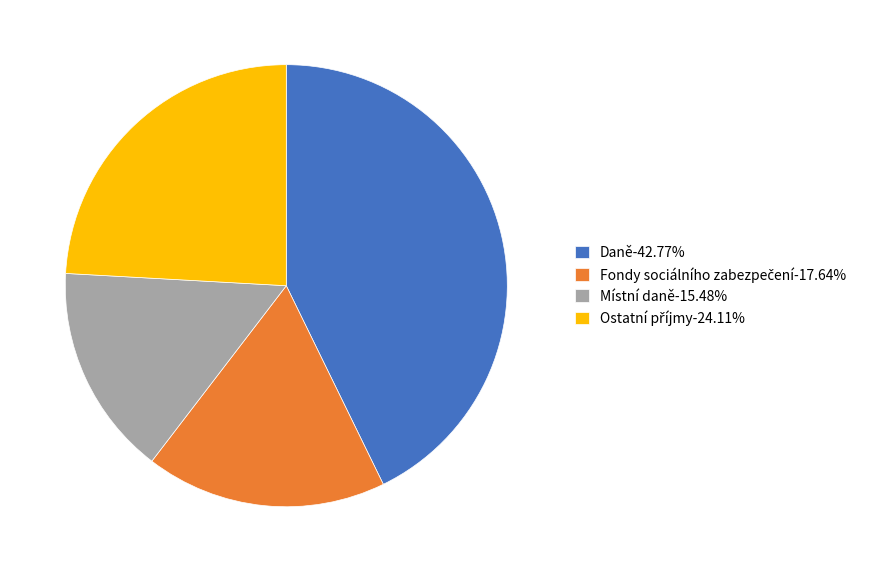

Does Místní daně-15.48% represent more than half of the total?

No